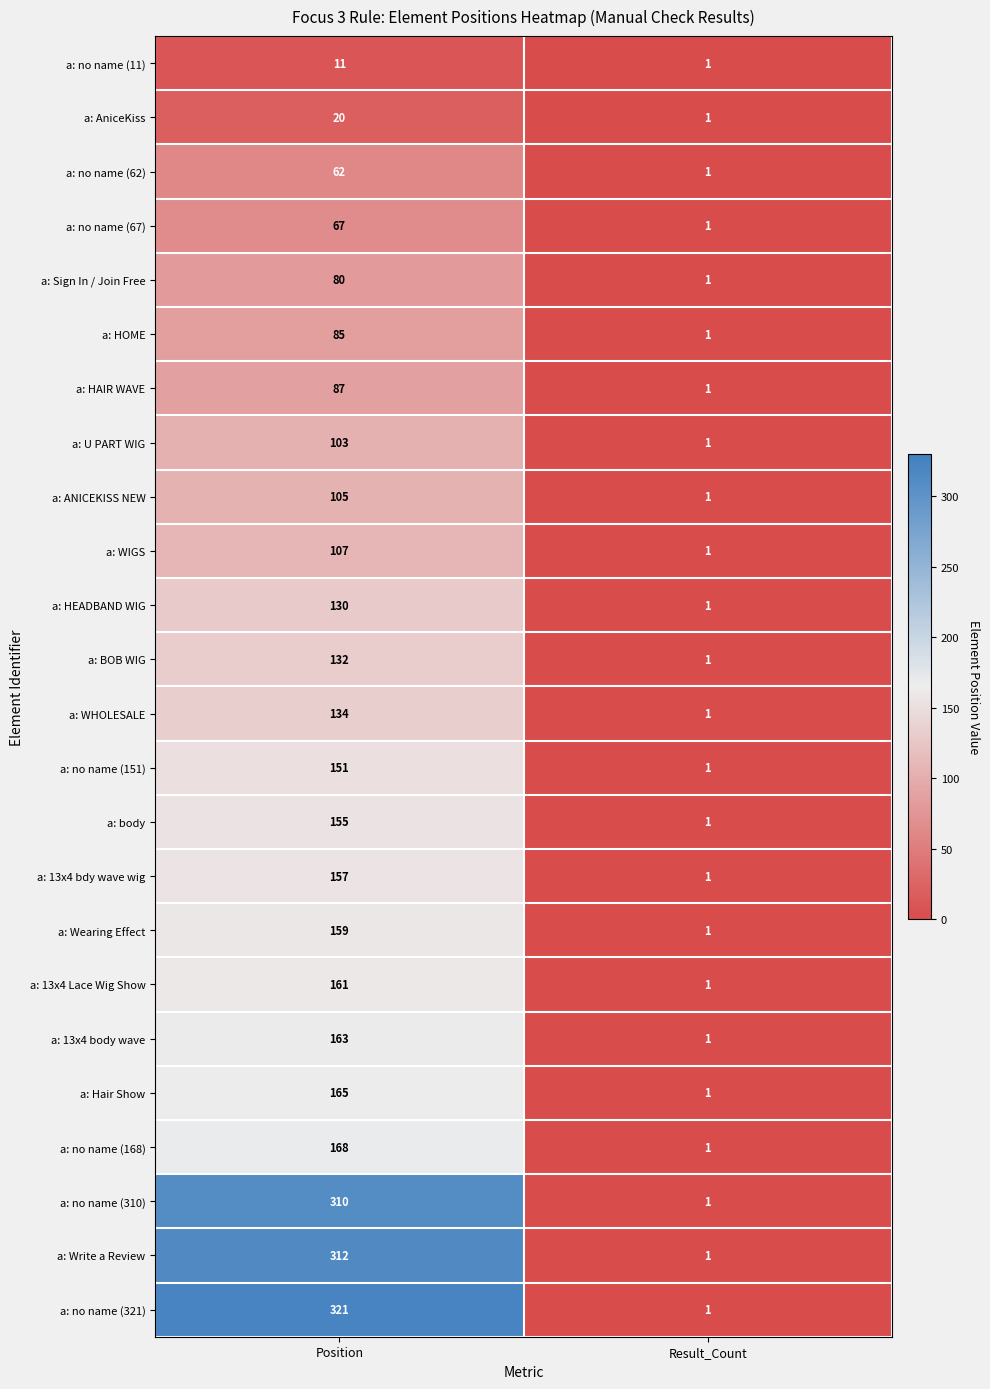

Is it true that a: ANICEKISS NEW equals 1 at Result_Count?

True